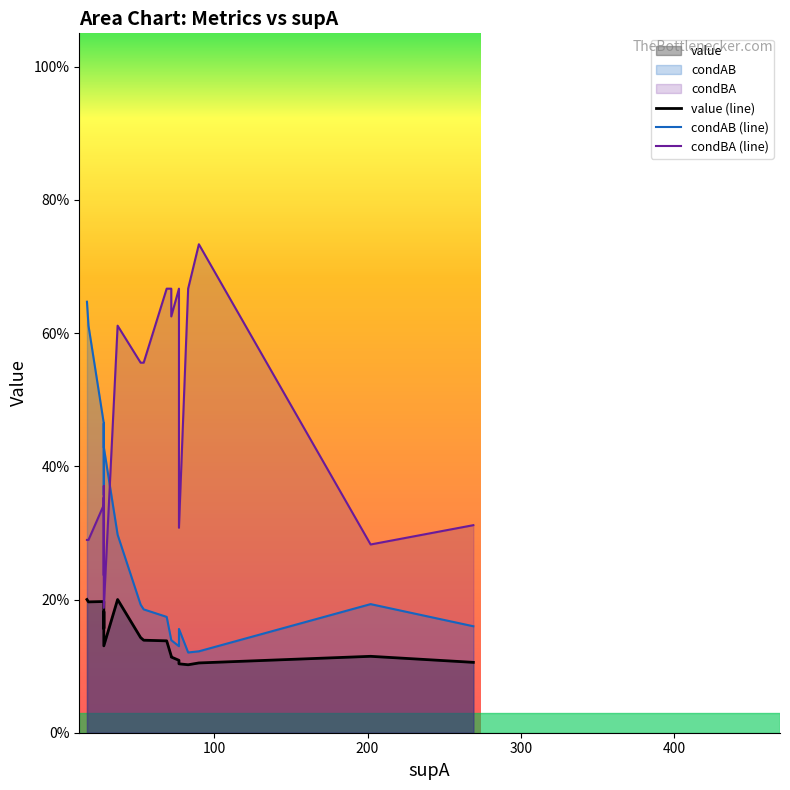

The value of value (line) at 100 is 0.3. True or false?

False